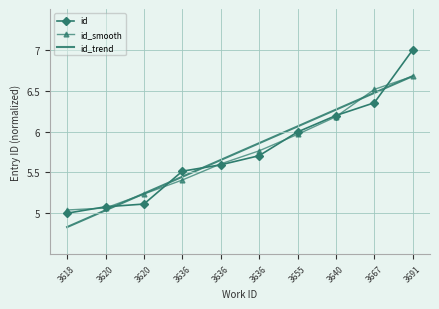

What are all the series names shown in the legend?

id, id_smooth, id_trend